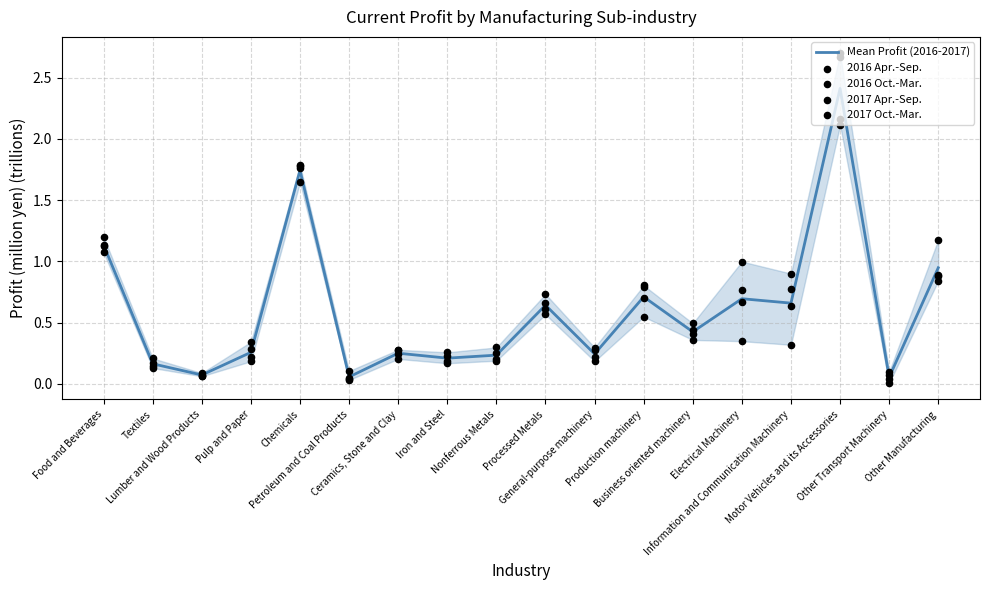

At how many categories does at least one series exceed 0?

18